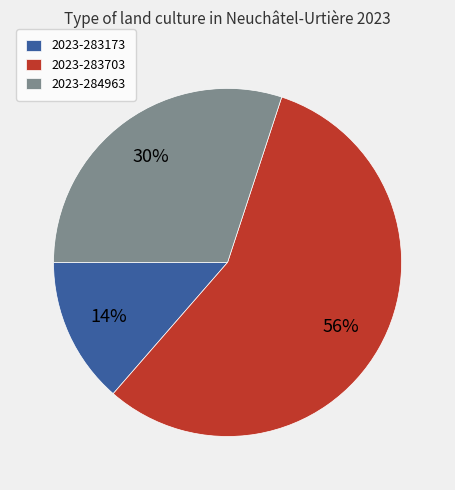

Is there a majority slice in this chart?

Yes